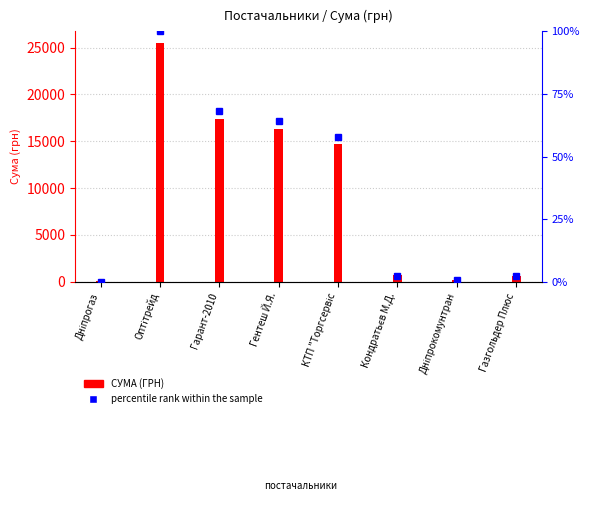

What is the label of the 6th bar from the left?

Кондратьєв М.Д.